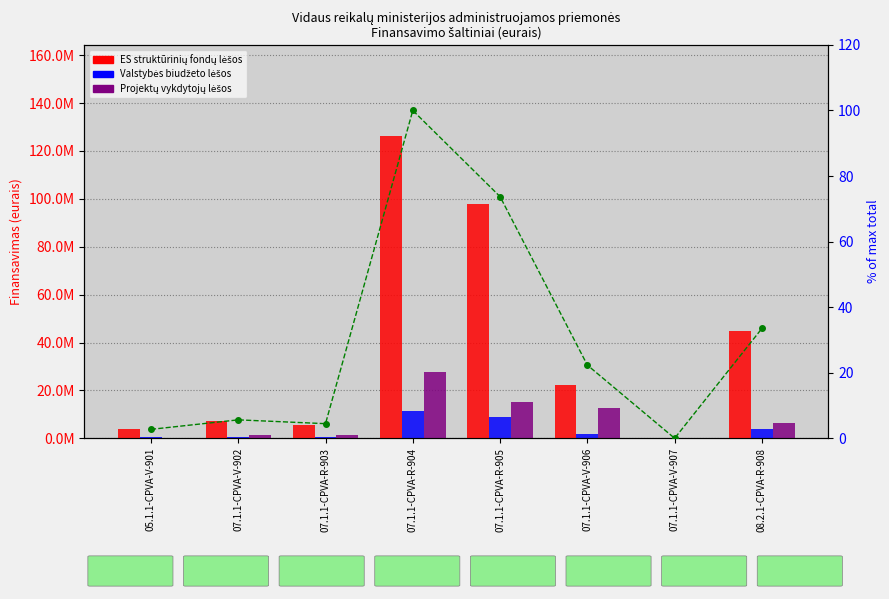

What value does the ES struktūrinių fondų lėšos series have at 05.1.1-CPVA-V-901?

3820168.6